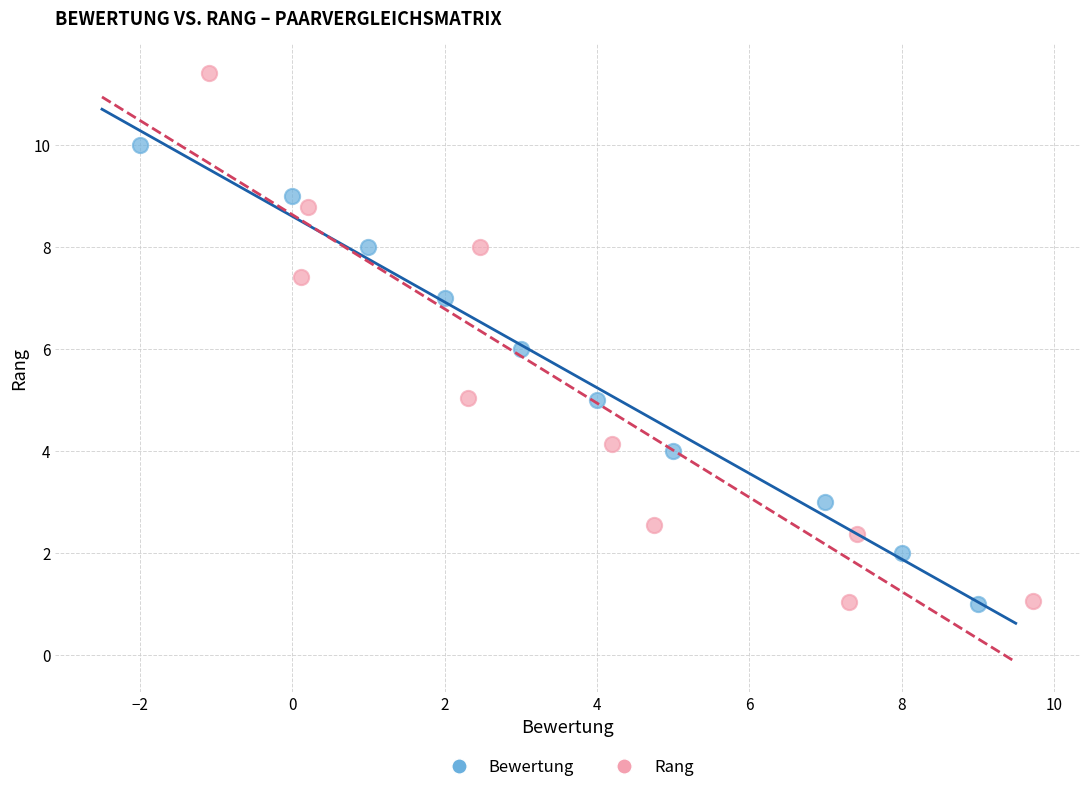

Which series reaches the maximum Y coordinate?

Rang